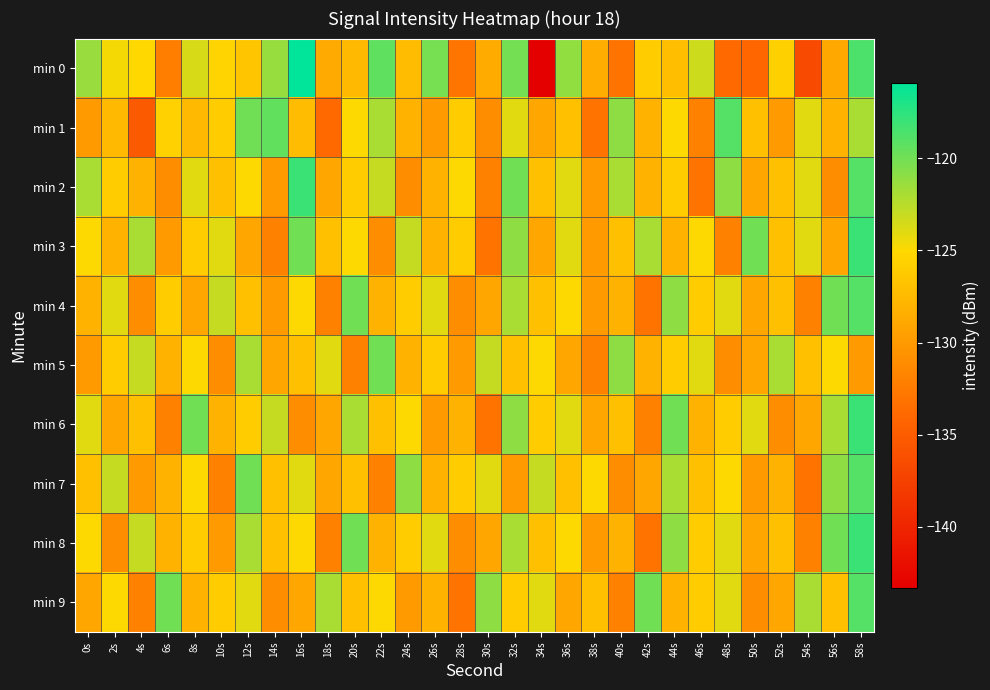

List the series in order of their peak value, highest first.

min 0, min 2, min 3, min 6, min 8, min 1, min 4, min 7, min 9, min 5